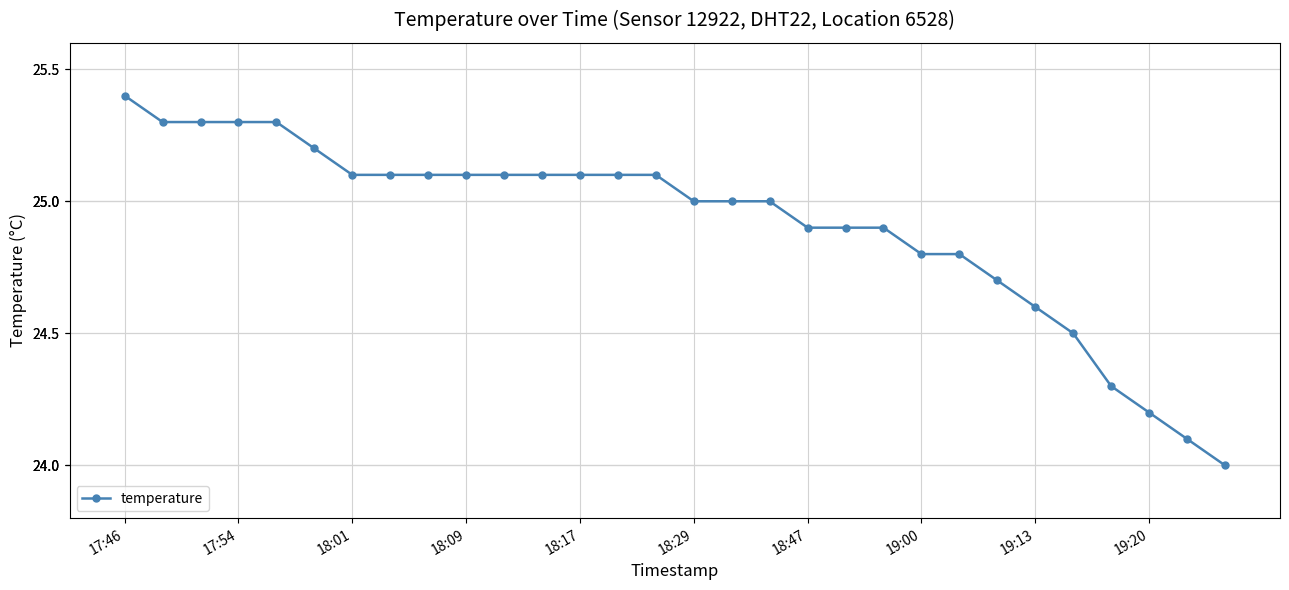

What is the average value?

24.9